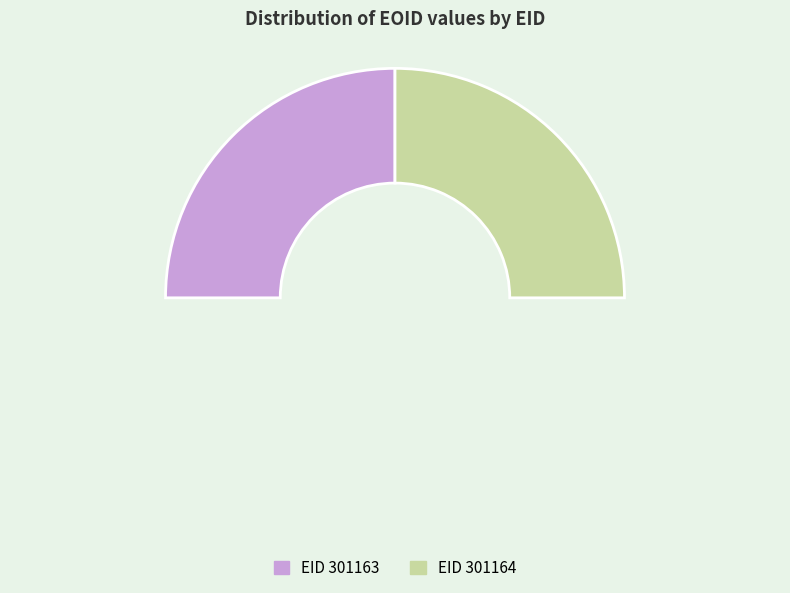

How many slices are in this pie chart?

2